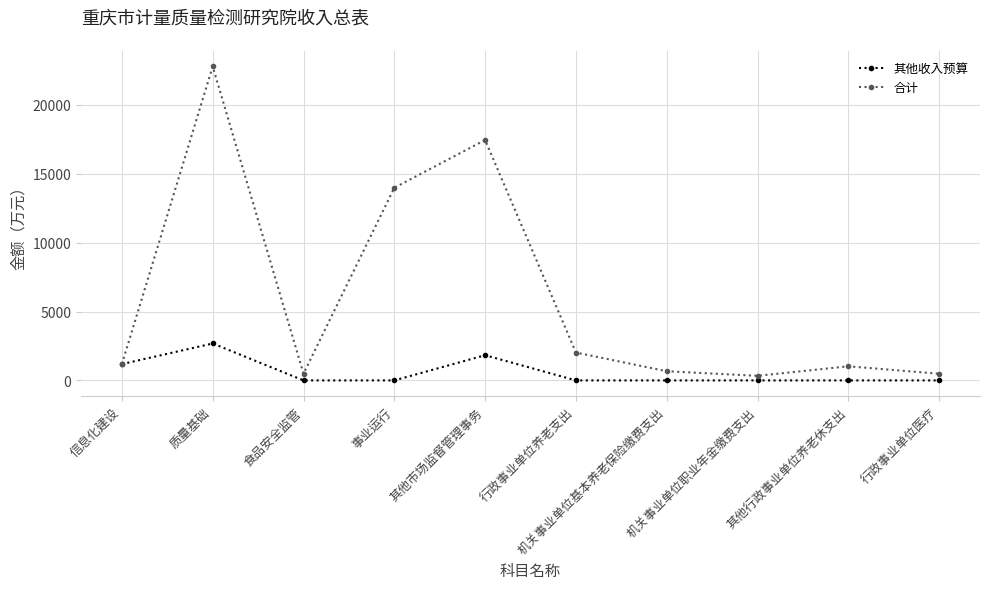

Which series has the largest range (max minus min)?

合计